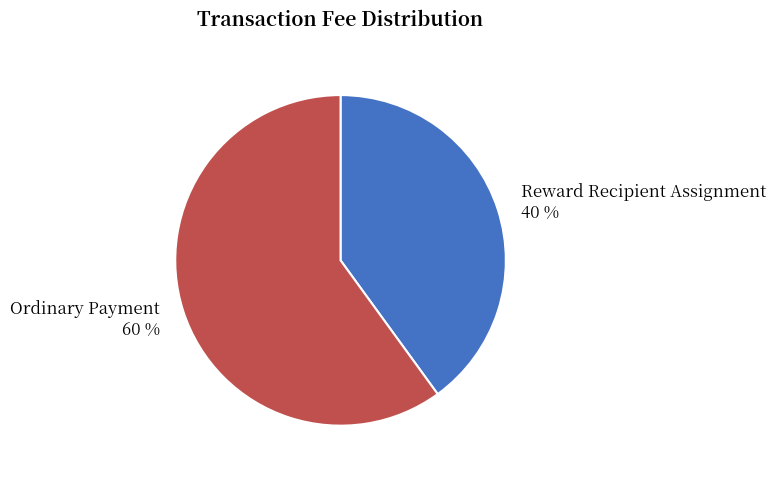

To the nearest percent, what percentage of the pie is Ordinary Payment?

60%